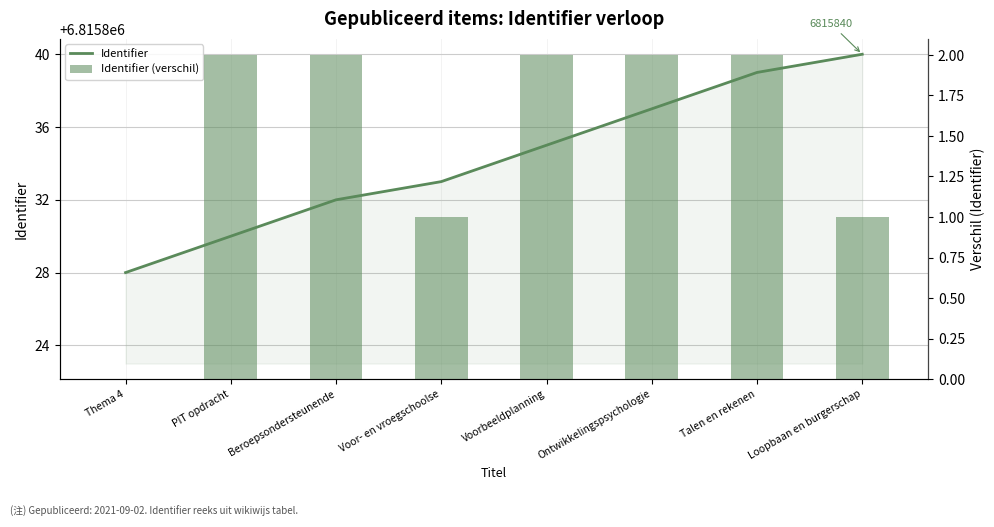

Reading left to right, what are all the values shown in this chart?

Identifier: Thema 4=6815828	PIT opdracht=6815830	Beroepsondersteunende=6815832	Voor- en vroegschoolse=6815833	Voorbeeldplanning=6815835	Ontwikkelingspsychologie=6815837	Talen en rekenen=6815839	Loopbaan en burgerschap=6815840
Identifier (verschil): Thema 4=0	PIT opdracht=2	Beroepsondersteunende=2	Voor- en vroegschoolse=1	Voorbeeldplanning=2	Ontwikkelingspsychologie=2	Talen en rekenen=2	Loopbaan en burgerschap=1